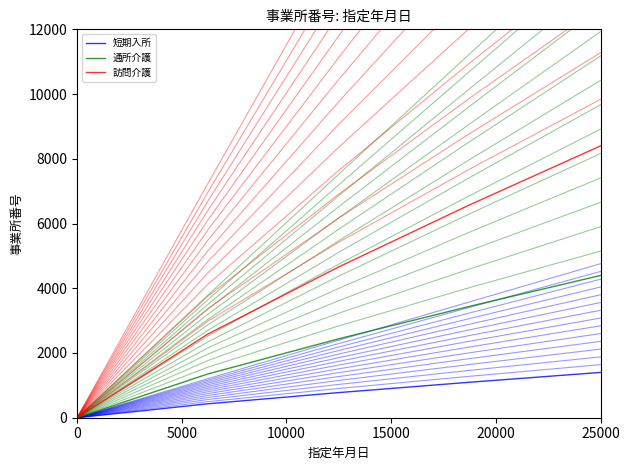

Is the value of 訪問介護 at 5000 greater than the value of 通所介護 at 15000?

No